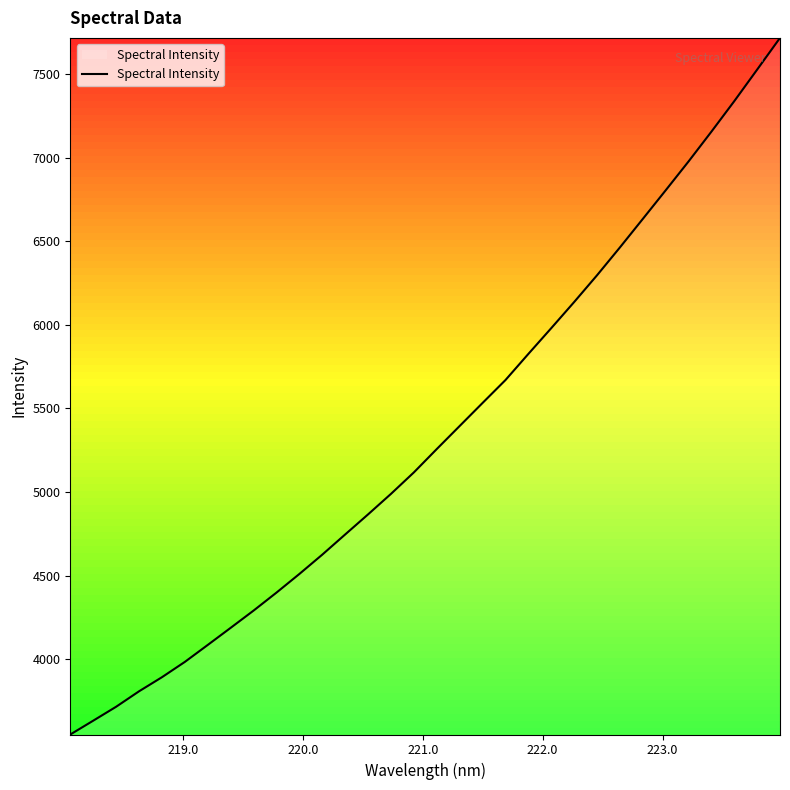

What is the minimum value shown in the chart?

3548.1